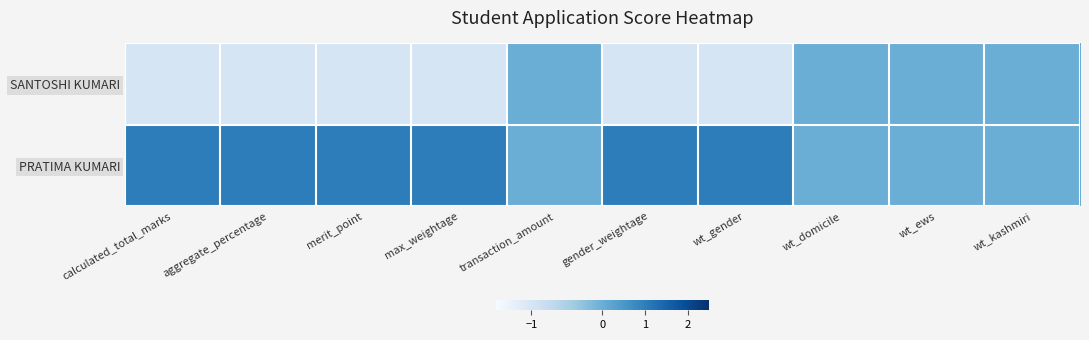

Rank the series by their average value, from highest to lowest.

PRATIMA KUMARI, SANTOSHI KUMARI